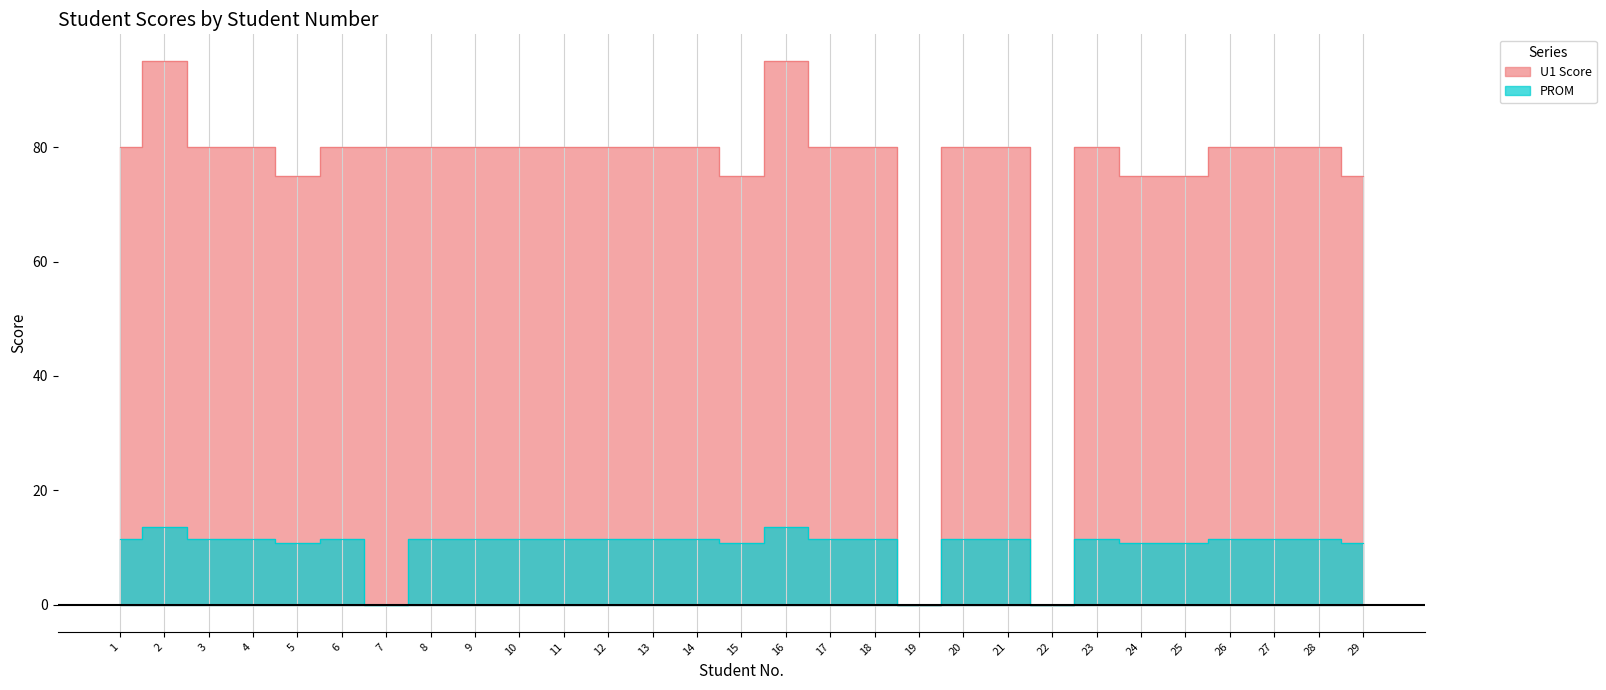

Reading right to left, transcribe all the data shown in this chart.

U1 Score: 75.0	80.0	80.0	80.0	75.0	75.0	80.0	0.0	80.0	80.0	0.0	80.0	80.0	95.0	75.0	80.0	80.0	80.0	80.0	80.0	80.0	80.0	80.0	80.0	75.0	80.0	80.0	95.0	80.0
PROM: 10.7	11.4	11.4	11.4	10.7	10.7	11.4	0.0	11.4	11.4	0.0	11.4	11.4	13.6	10.7	11.4	11.4	11.4	11.4	11.4	11.4	11.4	0.0	11.4	10.7	11.4	11.4	13.6	11.4